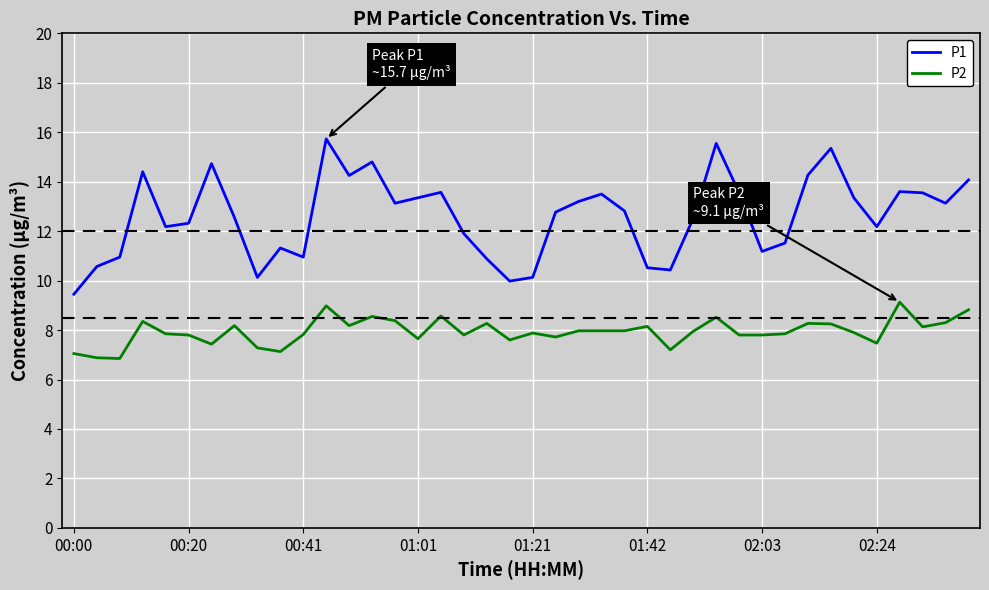

True or false: P2 and P1 cross at least once.

False